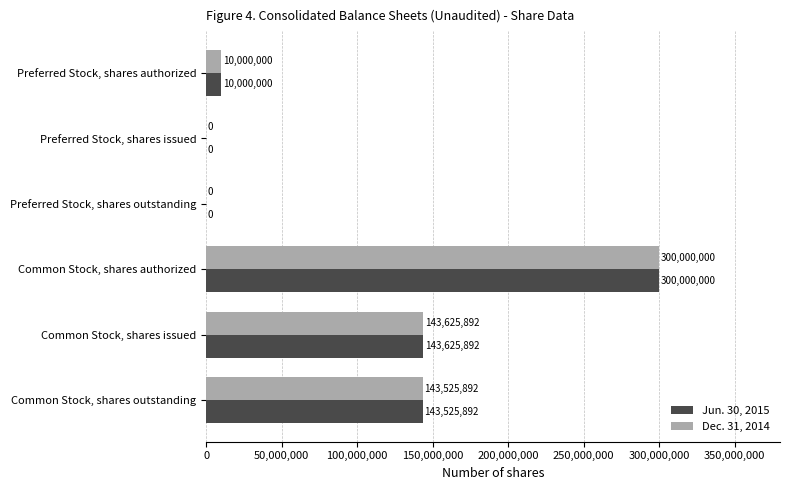

What is the highest value of the Dec. 31, 2014 series?

300000000